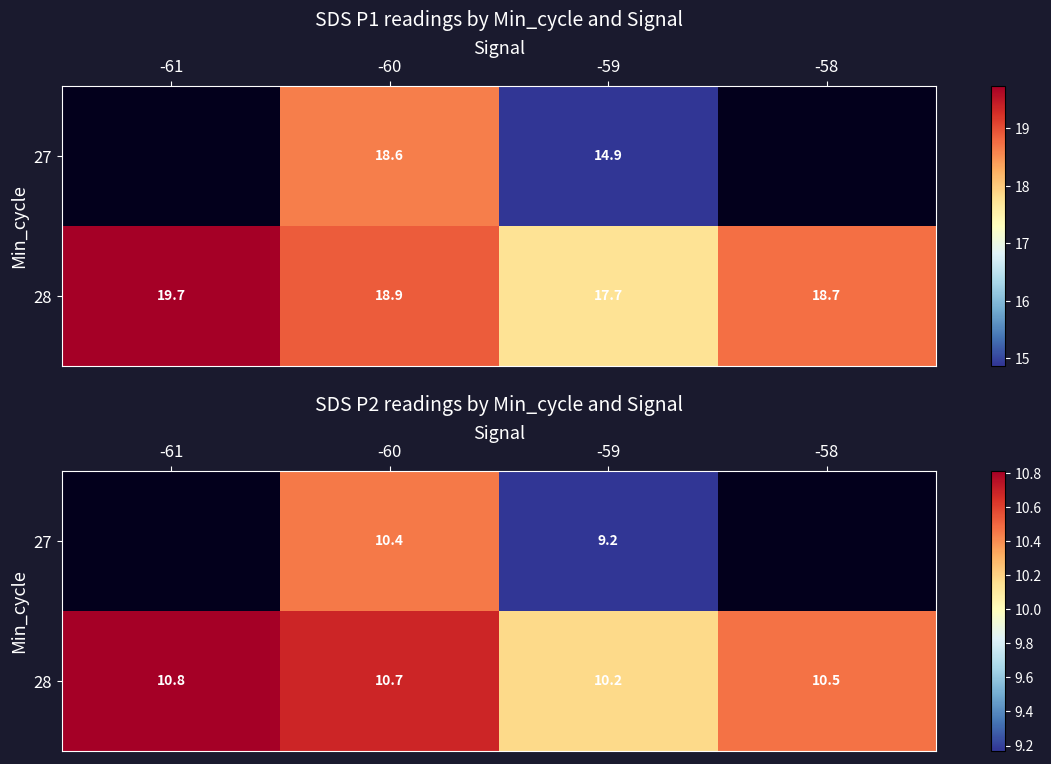

What value does the 28 series have at -61?

10.8